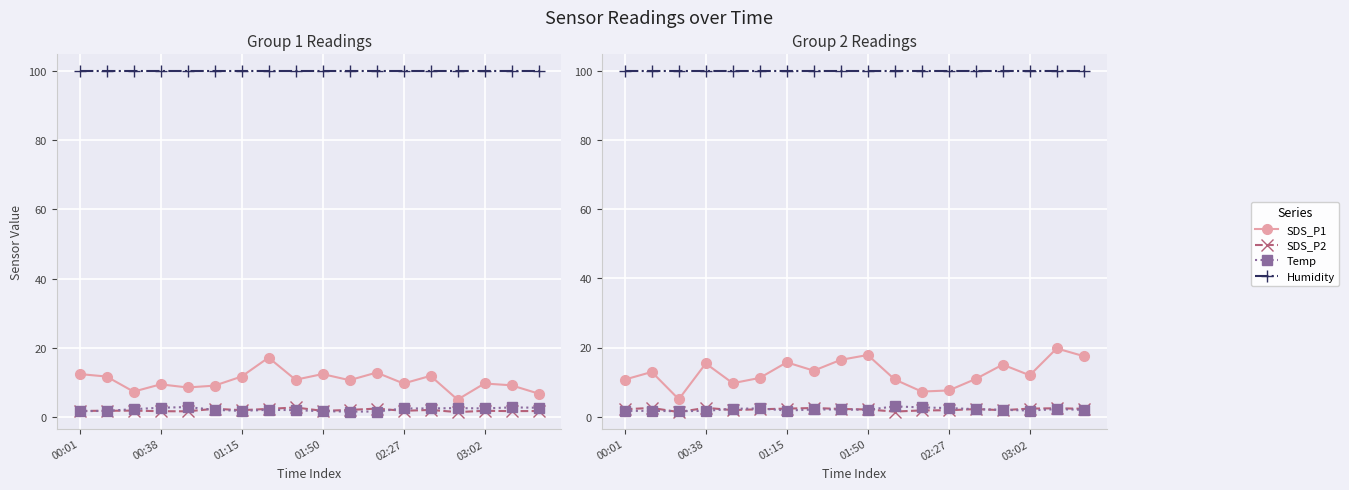

What is the approximate value of SDS_P2 at 17?

2.3